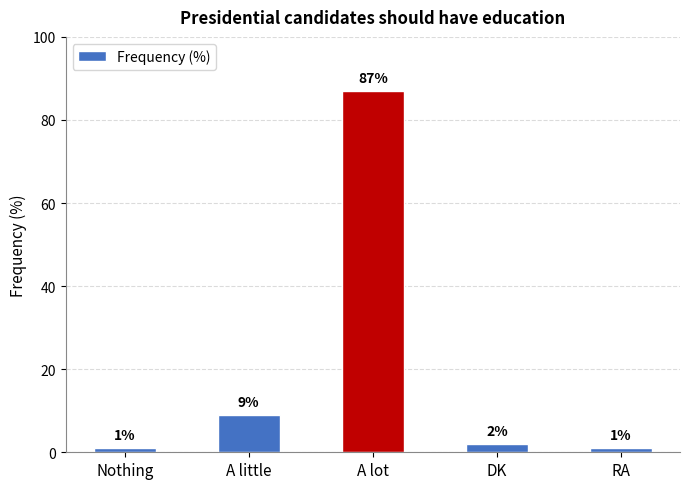

What is the label of the 5th bar from the left?

RA